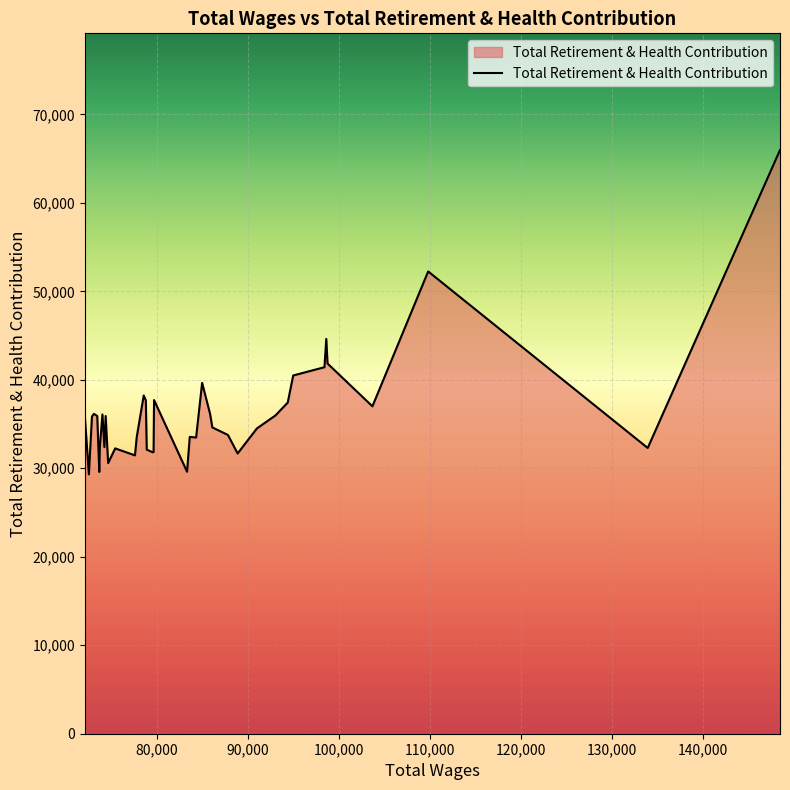

What is the minimum value shown in the chart?

29316